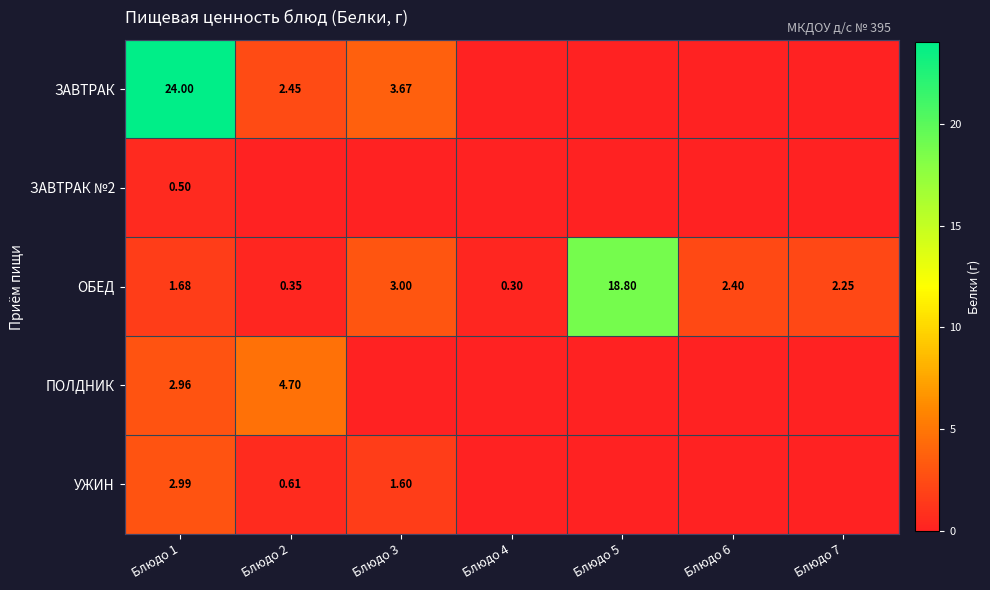

At which label does ОБЕД reach its minimum?

Блюдо 4